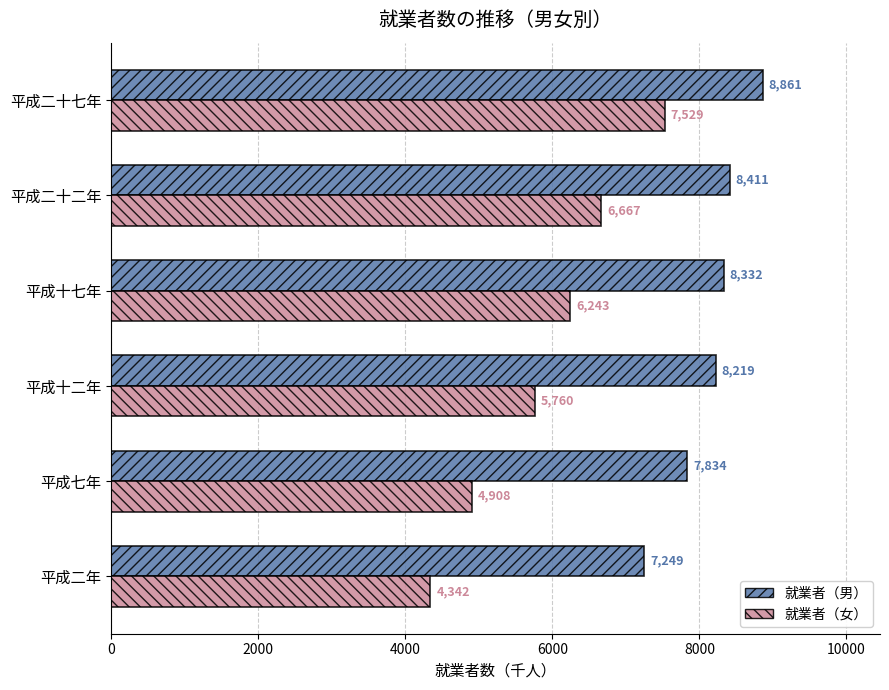

Rank the categories by 就業者（女） value from lowest to highest.

平成二年, 平成七年, 平成十二年, 平成十七年, 平成二十二年, 平成二十七年